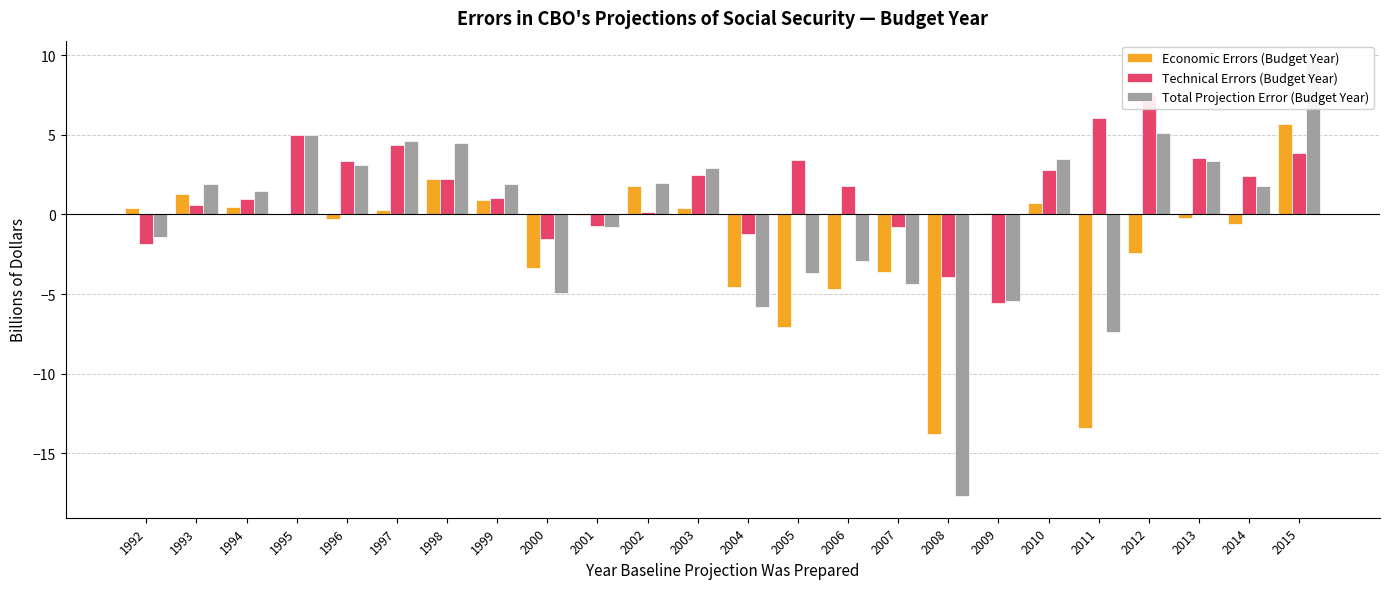

At which category is the sum across all series the highest?

2015